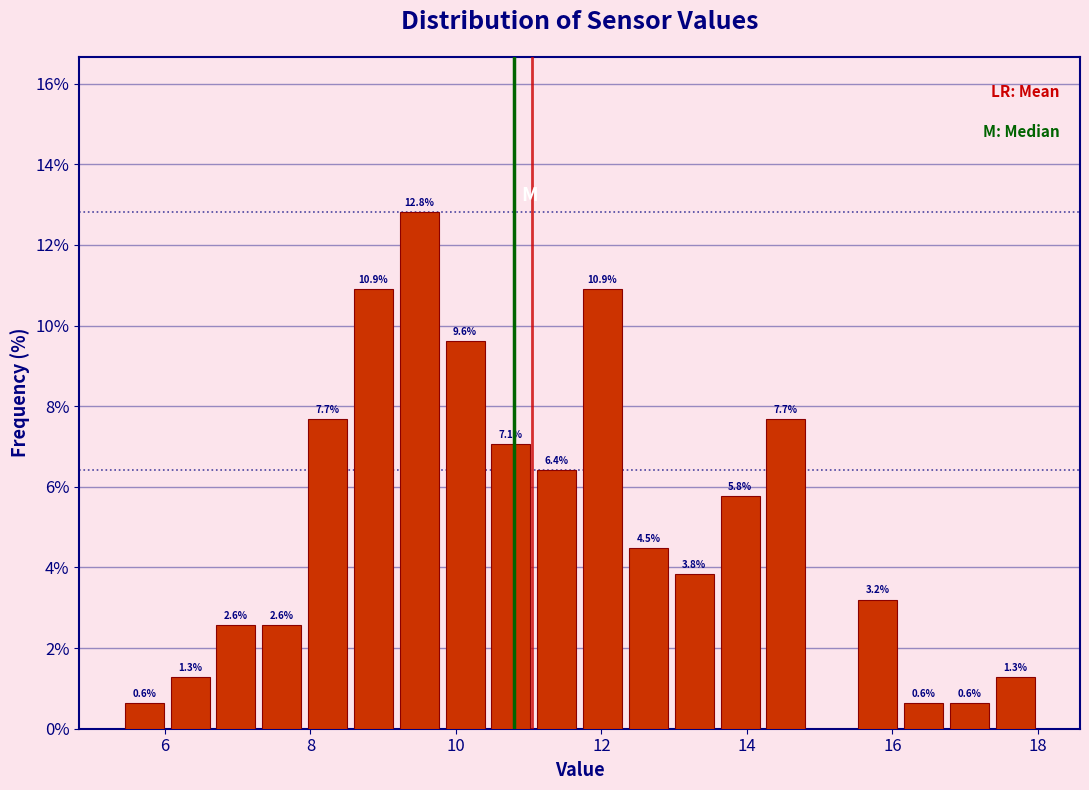

Read against the x-axis, roughly where is the centre of the tallest bar?

9.4